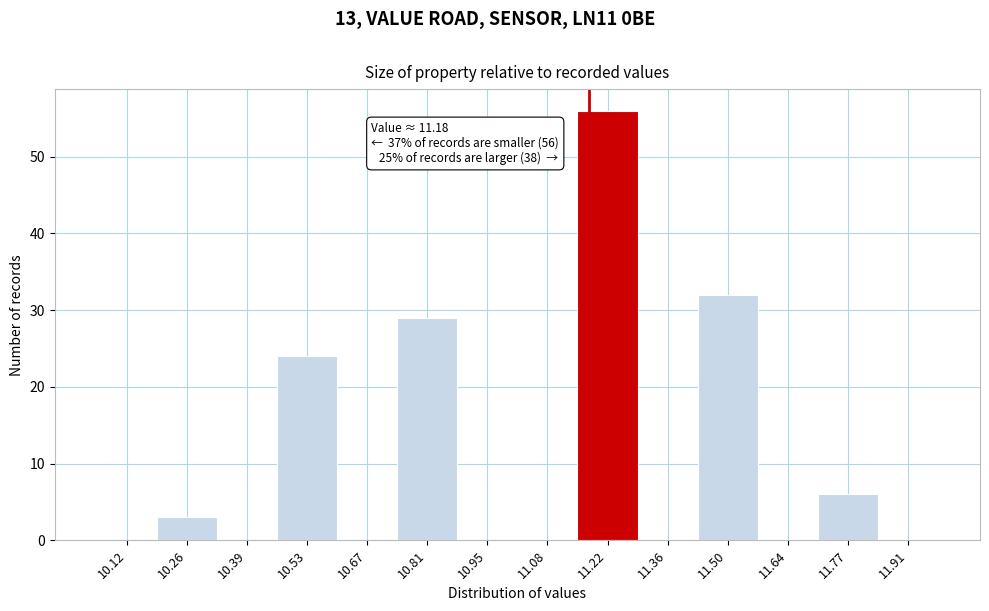

Over which range of the x-axis is the bar tallest?

11.16 to 11.30